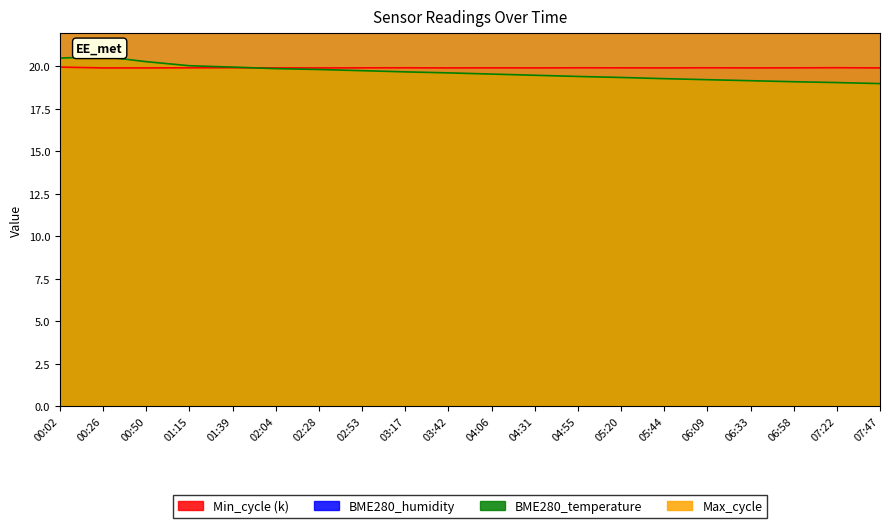

What position from the left is 07:22?

19